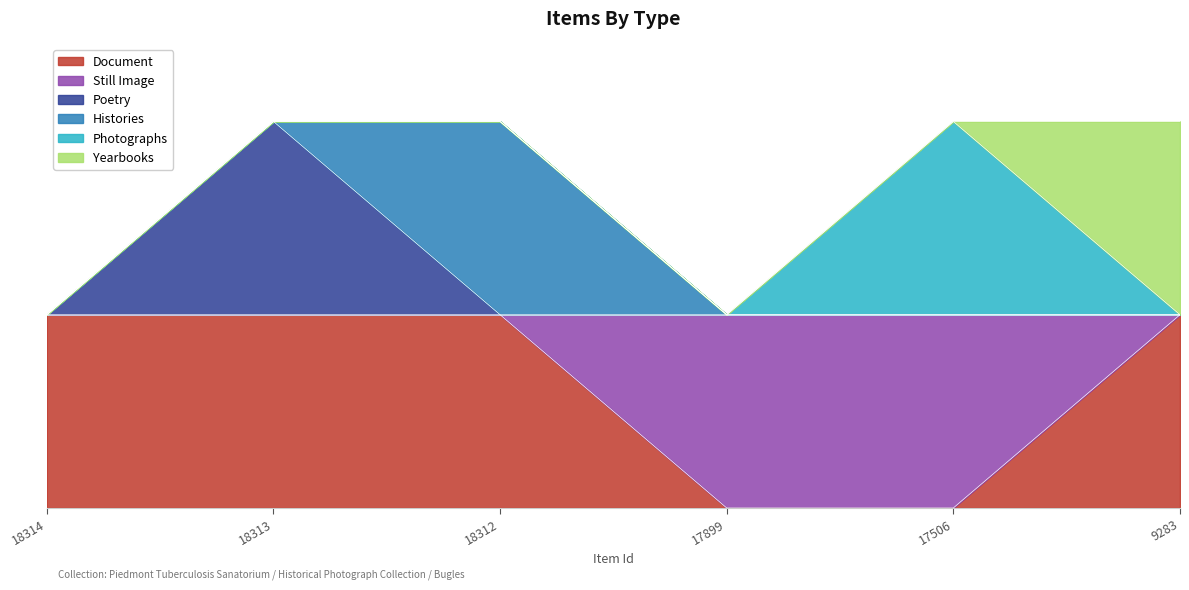

How many distinct data groups are displayed?

6